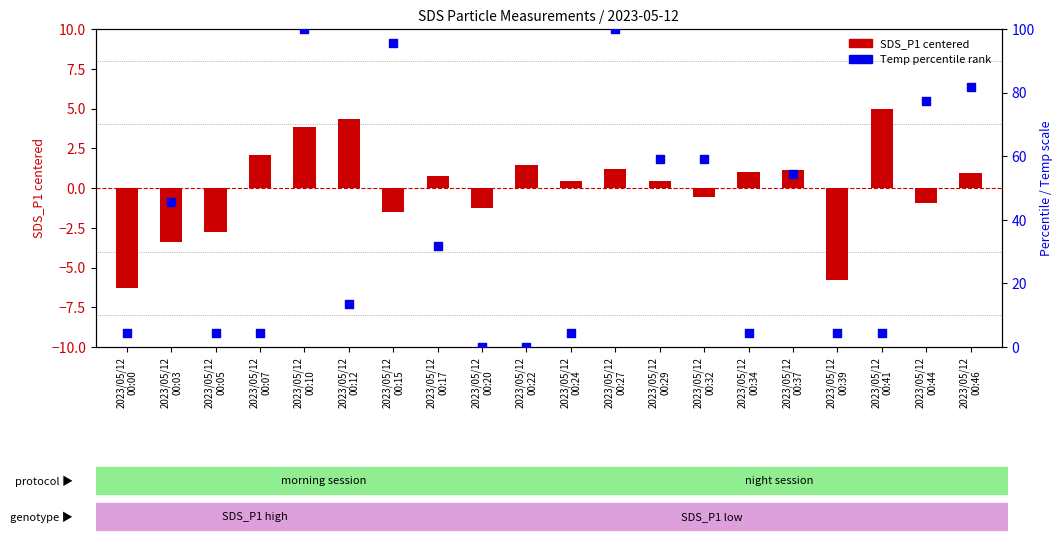

At which category is the sum across all series the highest?

2023/05/12
00:10